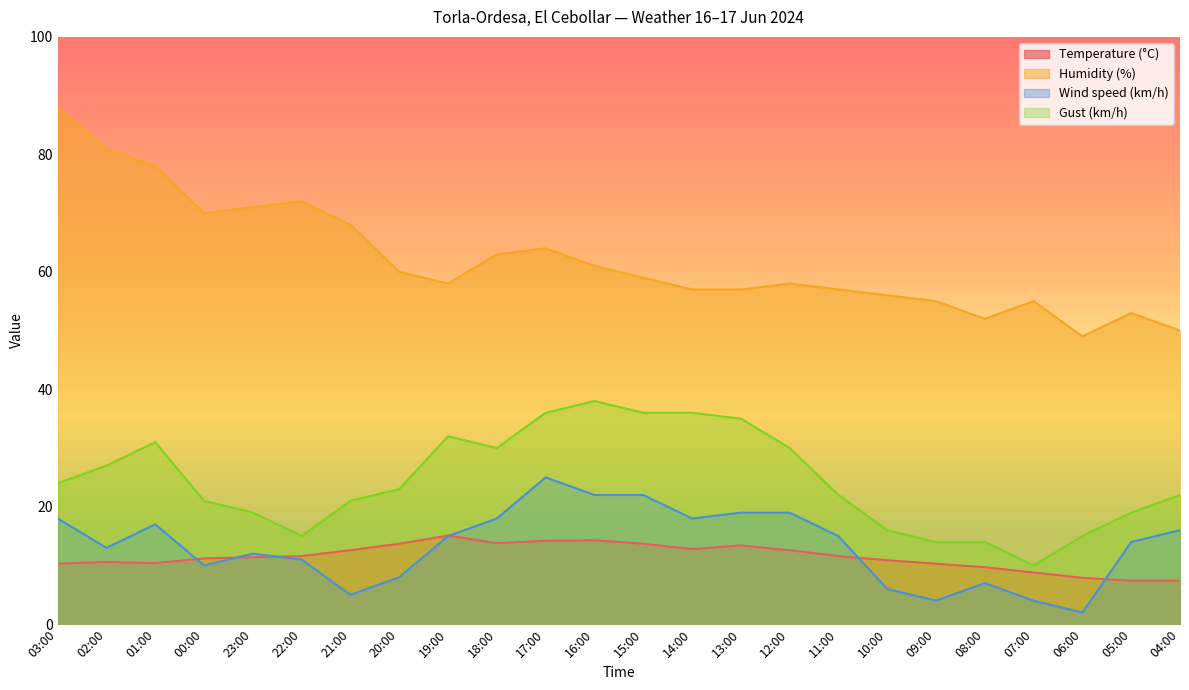

True or false: Wind speed (km/h) and Gust (km/h) cross at least once.

False